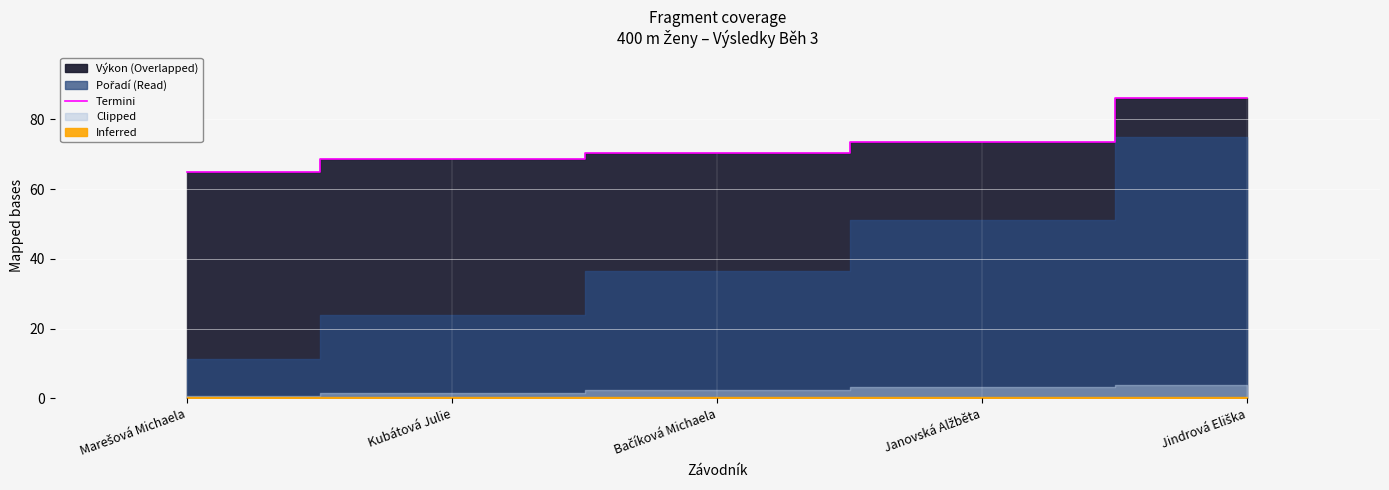

What is the ratio of the value at Jindrová Eliška to the value at Marešová Michaela?

1.3